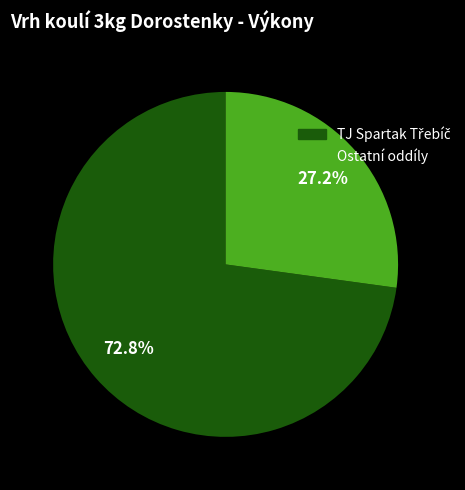

Does any single category account for the majority?

Yes